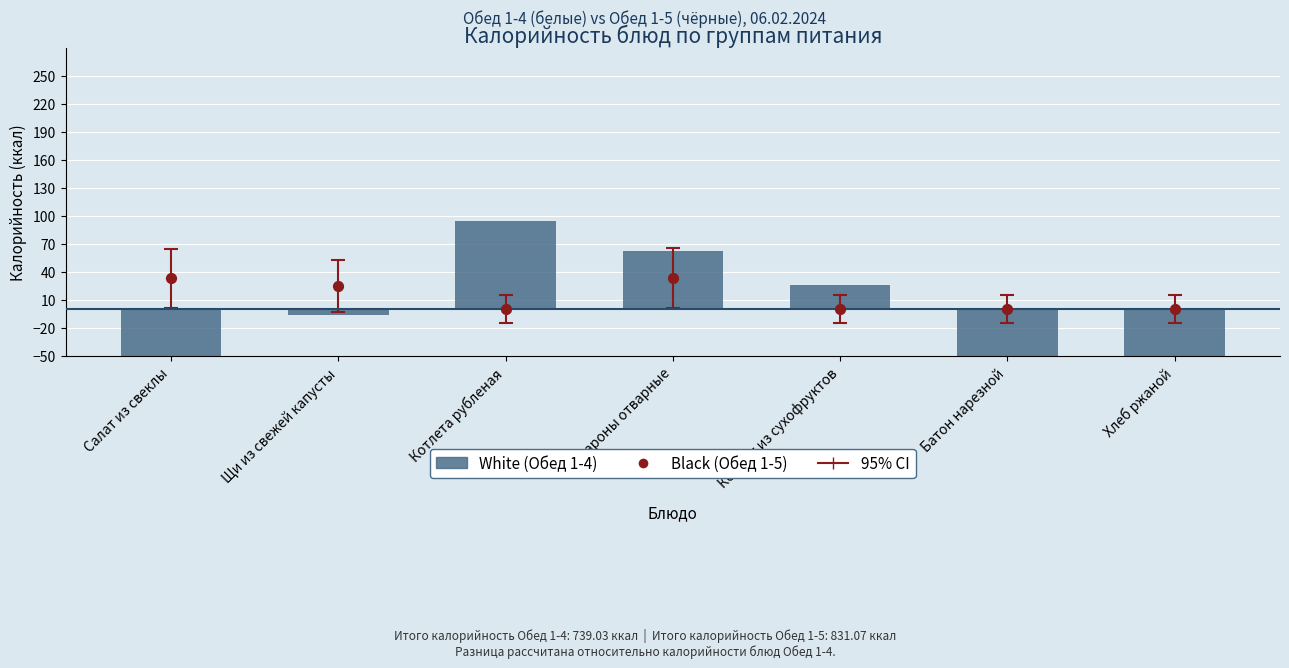

Which series has the largest Y range (max minus min)?

White (Обед 1-4)